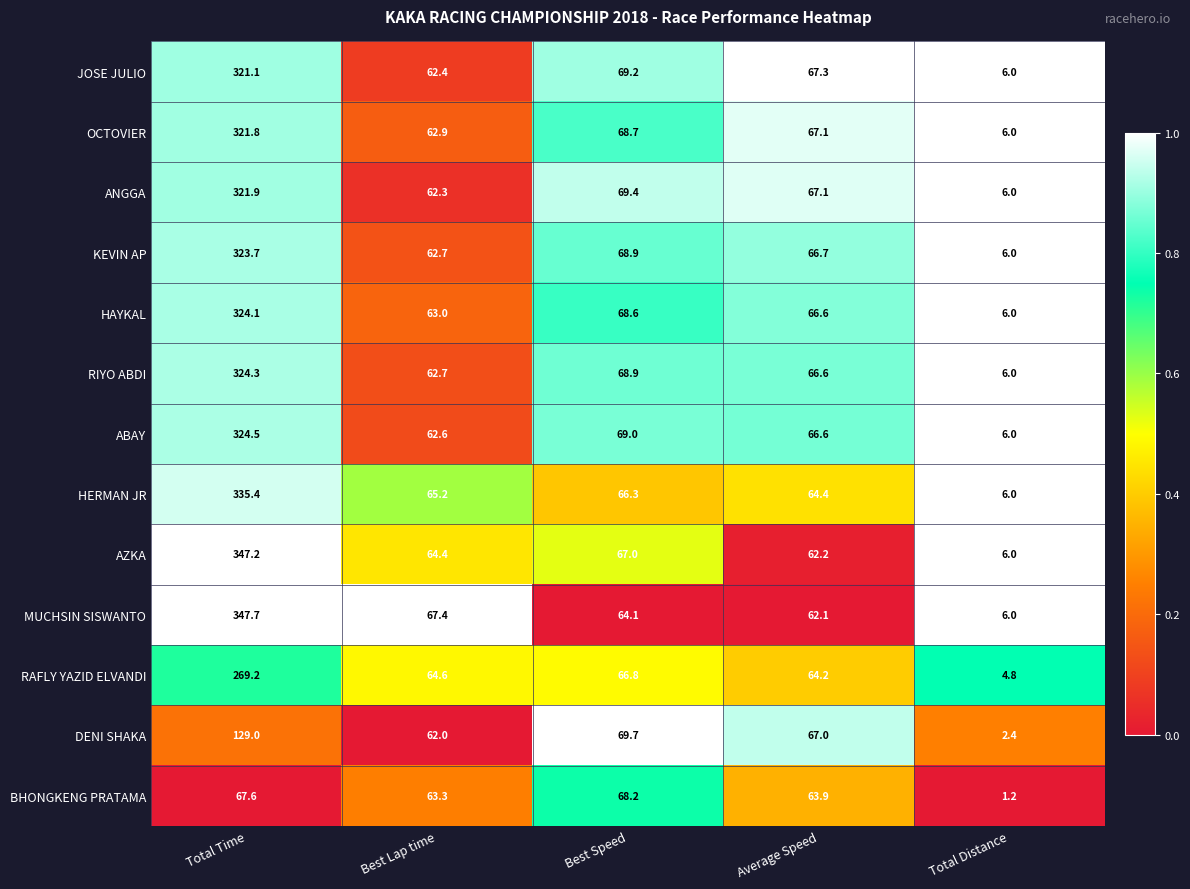

List the series in order of their peak value, lowest first.

BHONGKENG PRATAMA, DENI SHAKA, RAFLY YAZID ELVANDI, JOSE JULIO, OCTOVIER, ANGGA, KEVIN AP, HAYKAL, RIYO ABDI, ABAY, HERMAN JR, AZKA, MUCHSIN SISWANTO